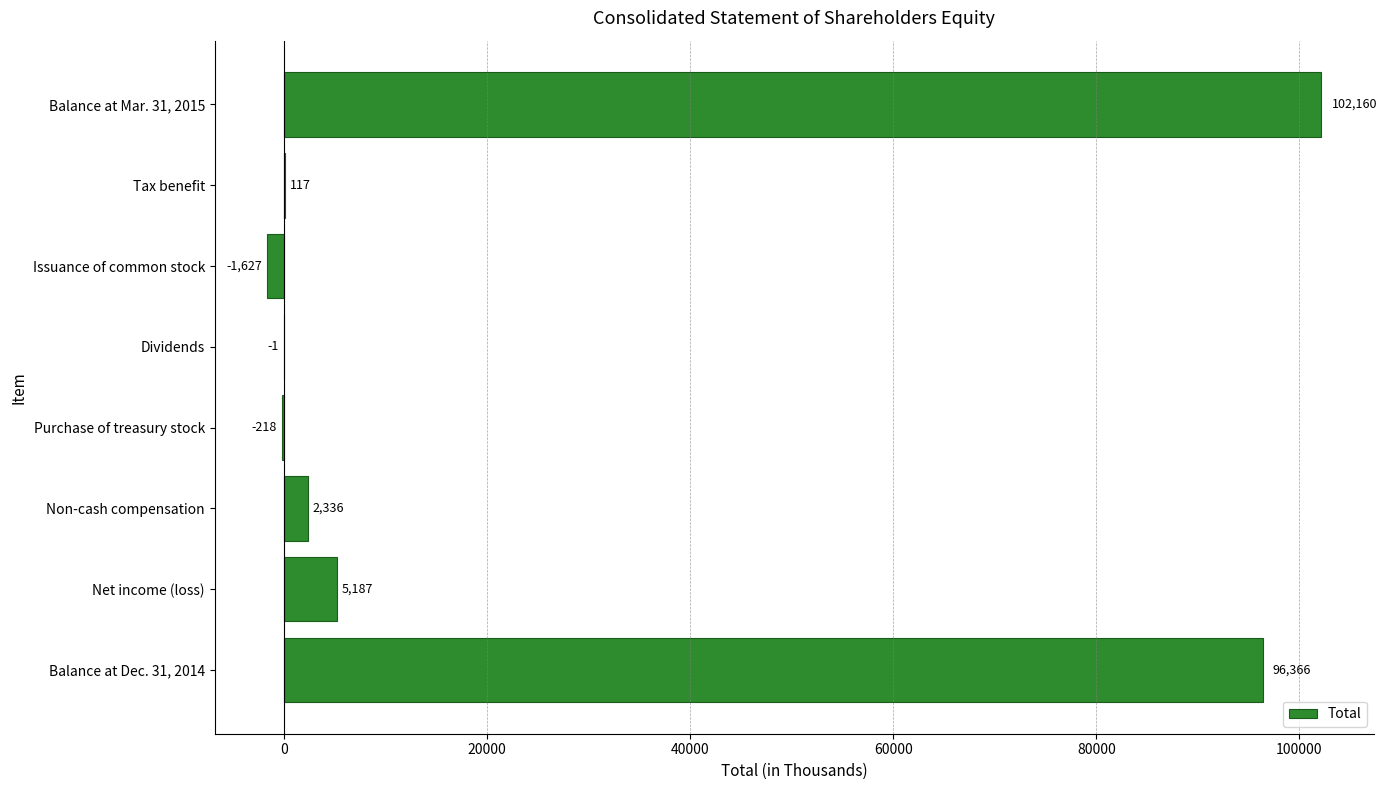

Between Tax benefit and Issuance of common stock, which is larger?

Tax benefit